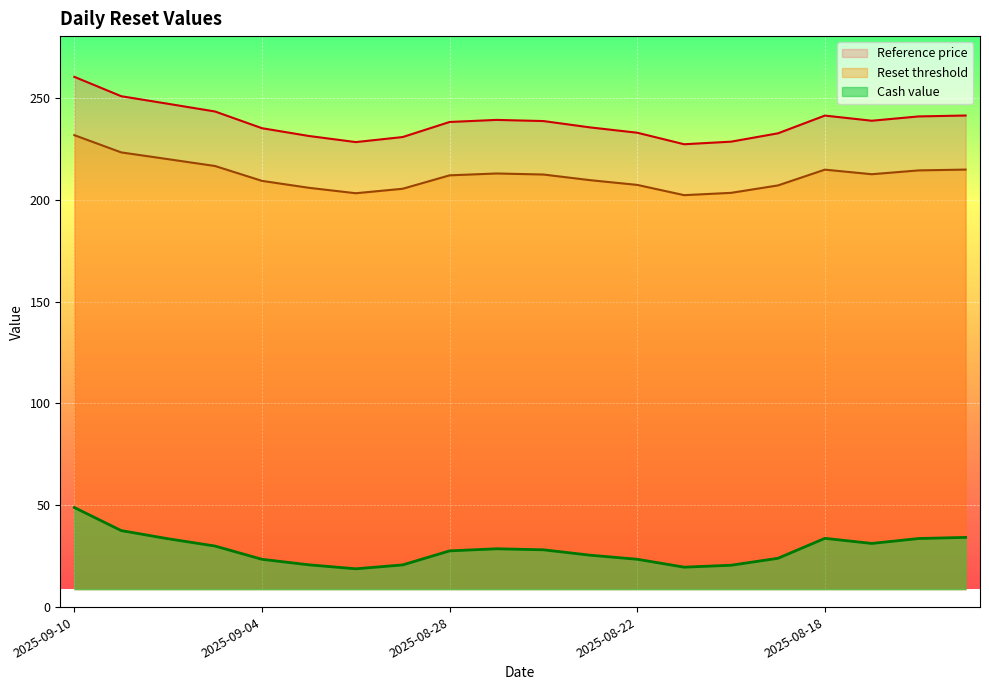

True or false: Reset threshold has more than 0 interior local peaks.

True